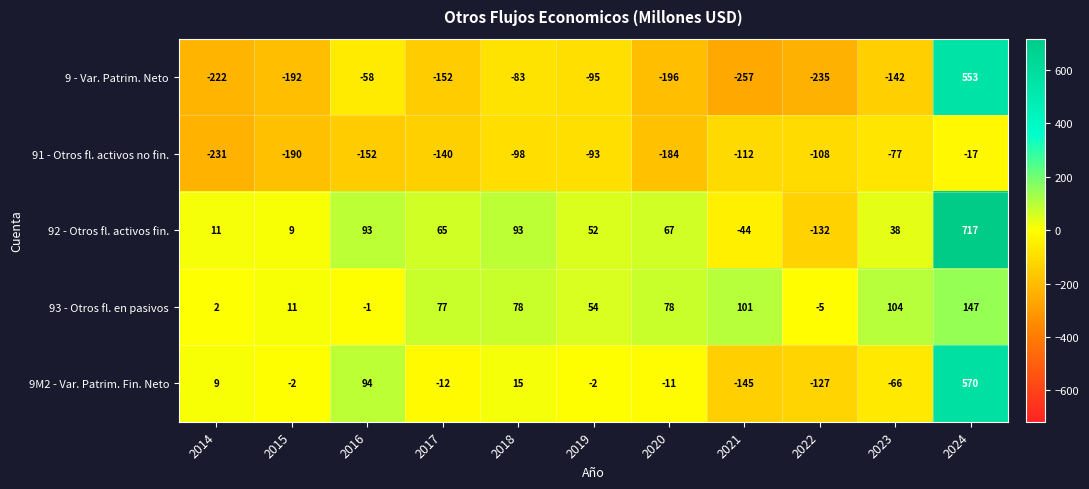

Which series has the largest total across all categories?

92 - Otros fl. activos fin.